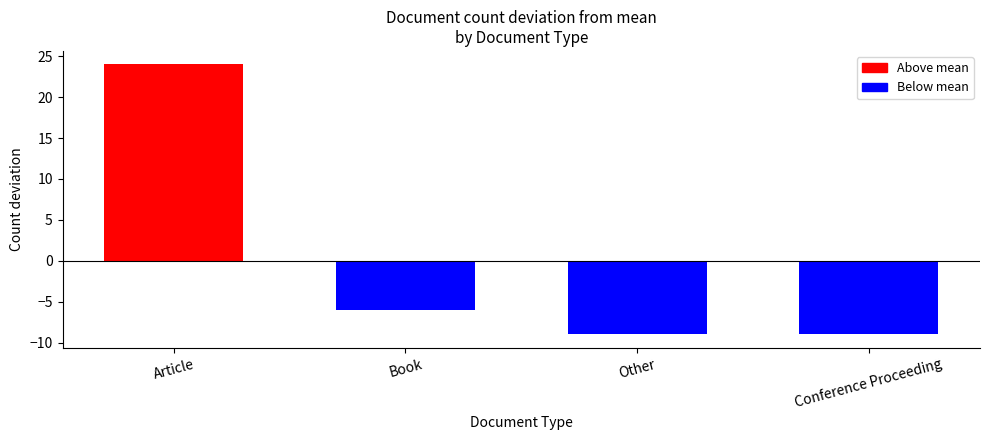

Is it true that the value at Conference Proceeding is -9?

True